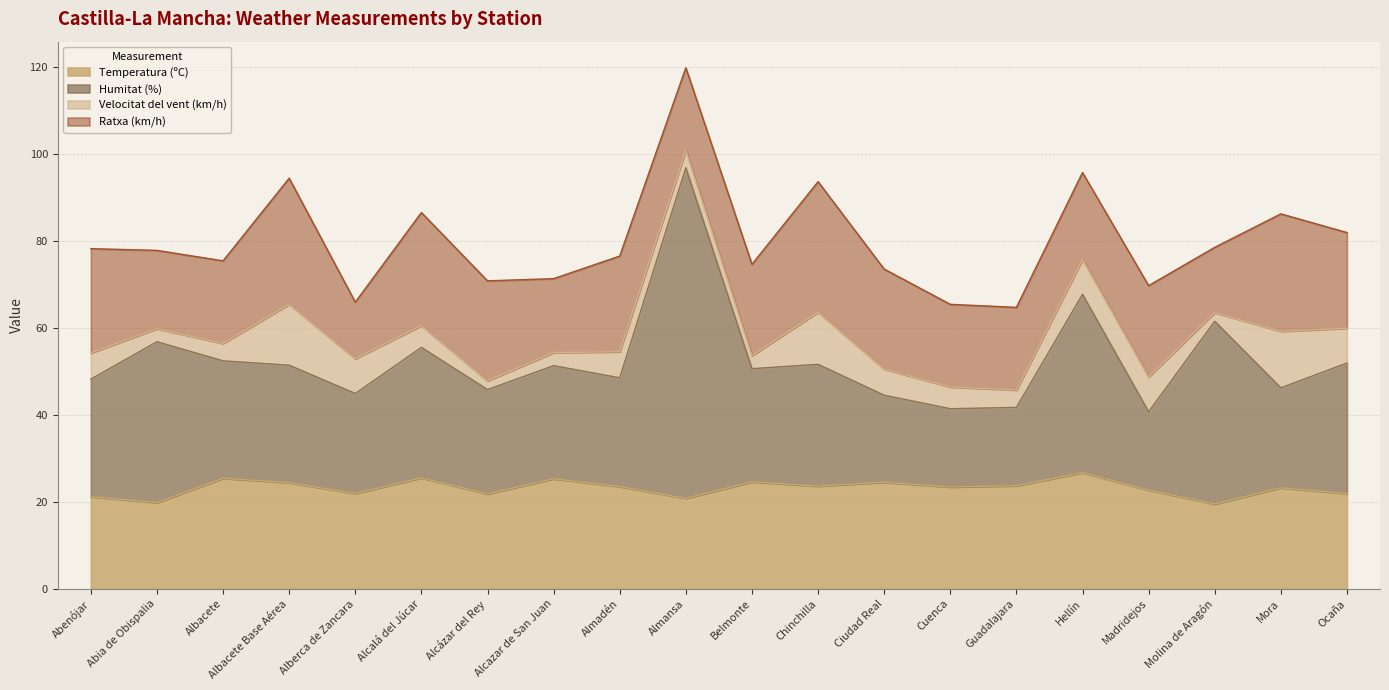

What is the approximate value of Temperatura (ºC) at Albacete?

25.4